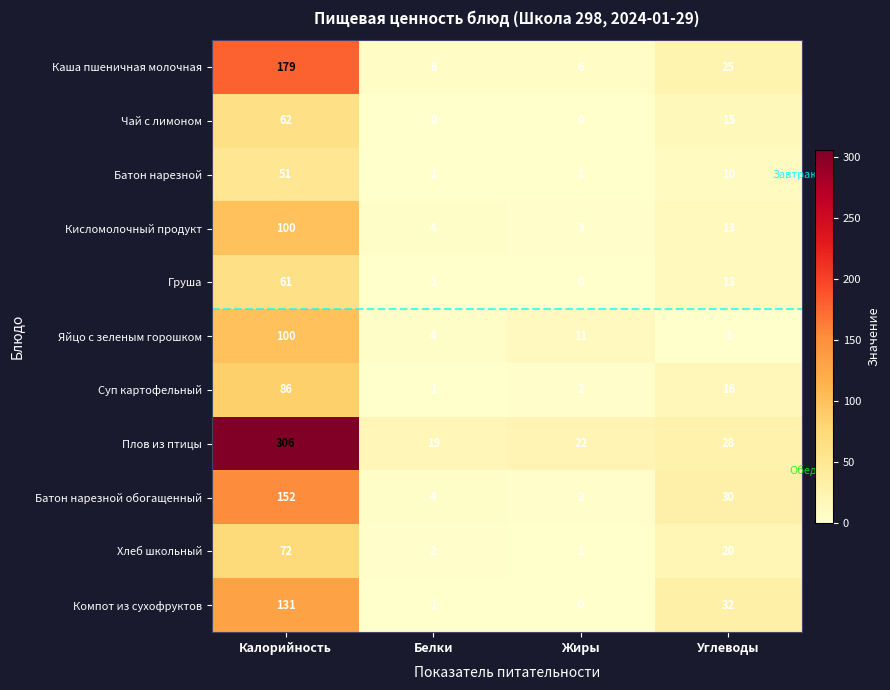

At which label is Батон нарезной обогащенный closest to 77?

Углеводы